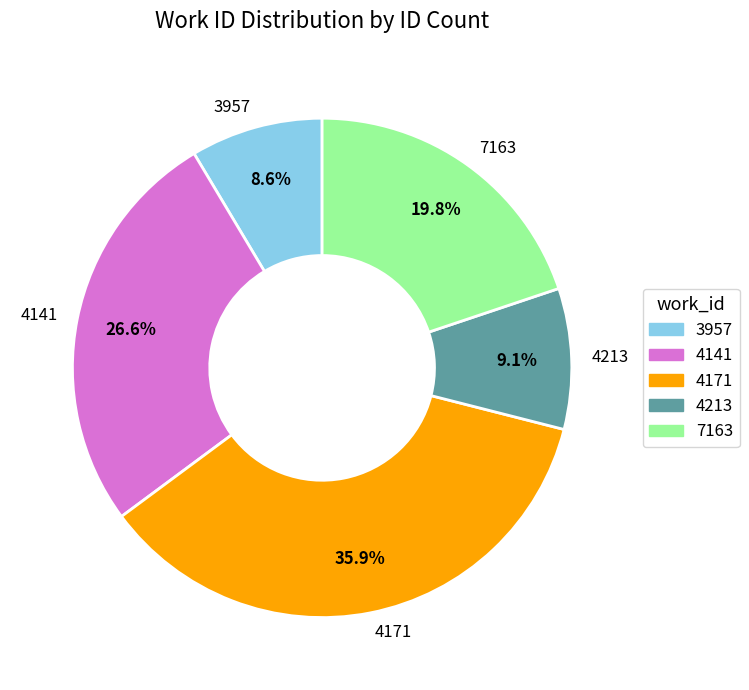

Count the number of slices in the pie.

5